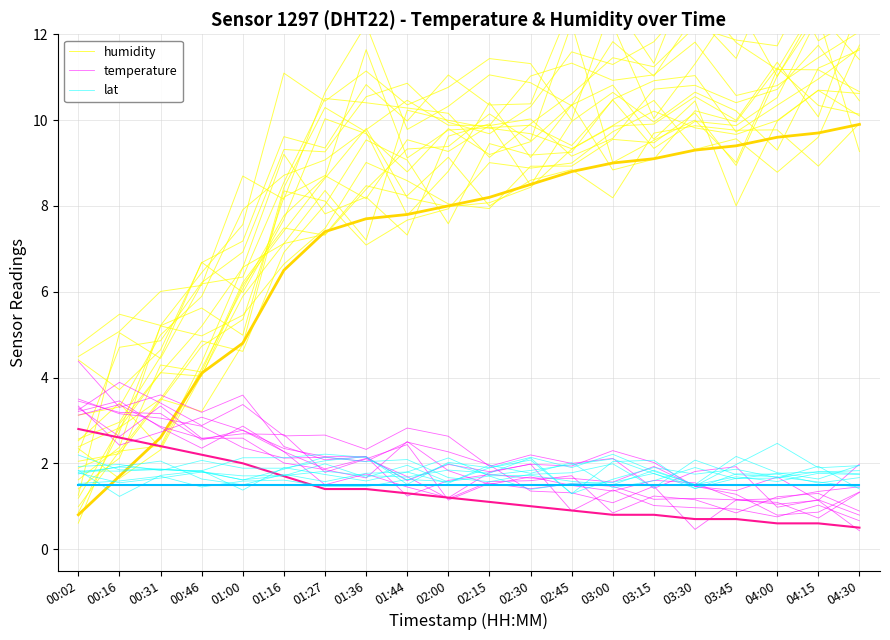

Which series changed the most between 02:15 and 03:45?

humidity